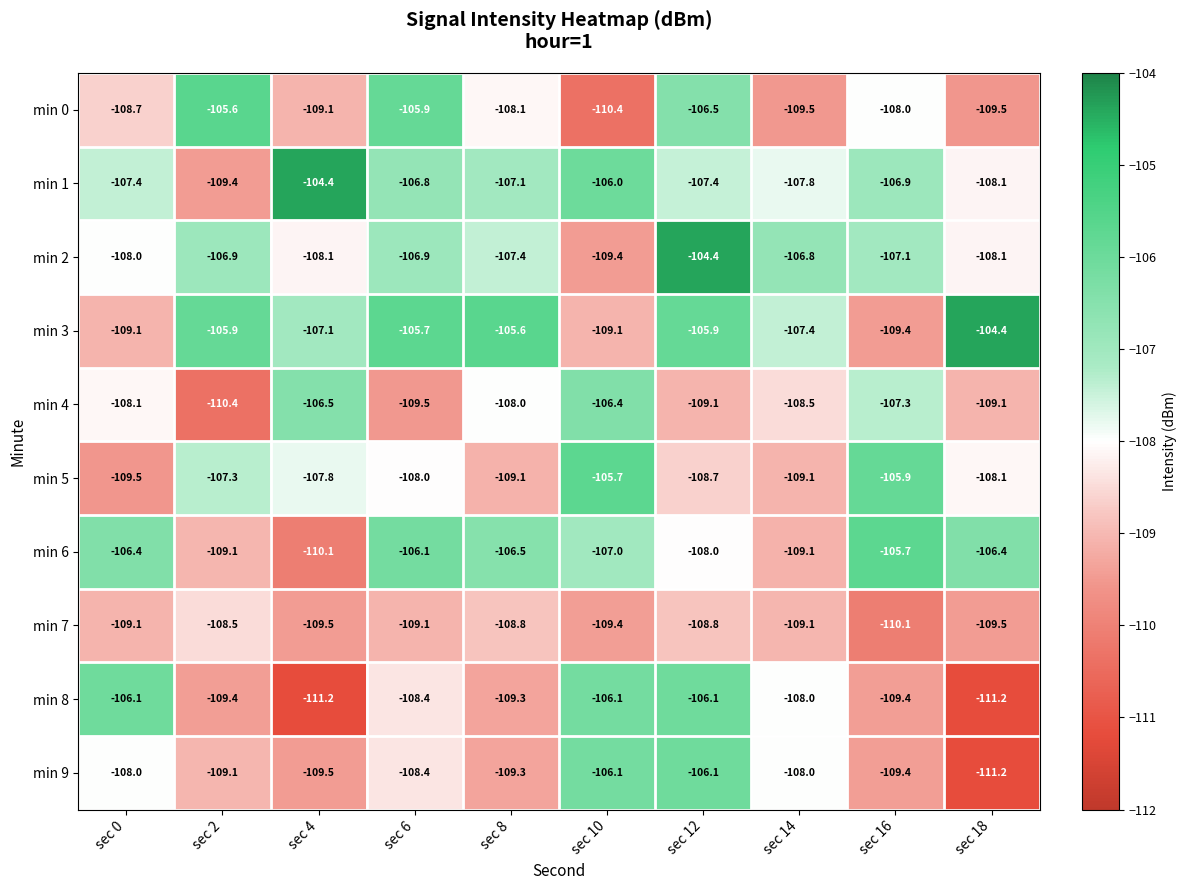

What is the spread (max minus min) of values at sec 0?

3.4